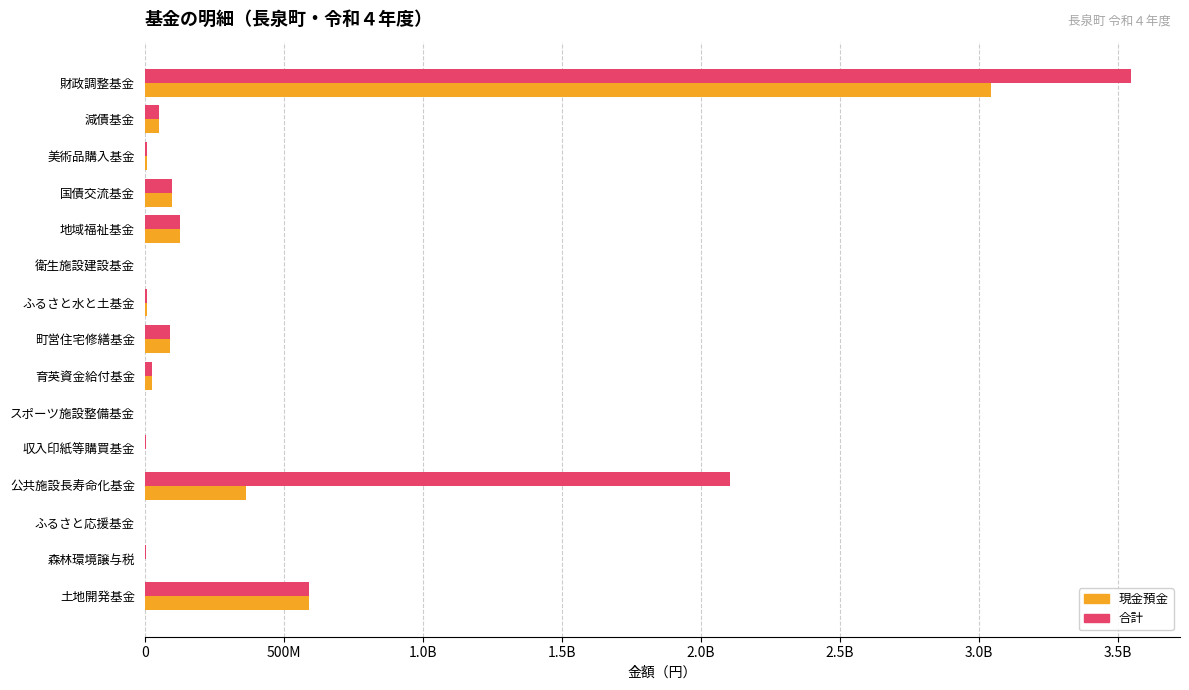

Which series has the widest spread of values?

合計